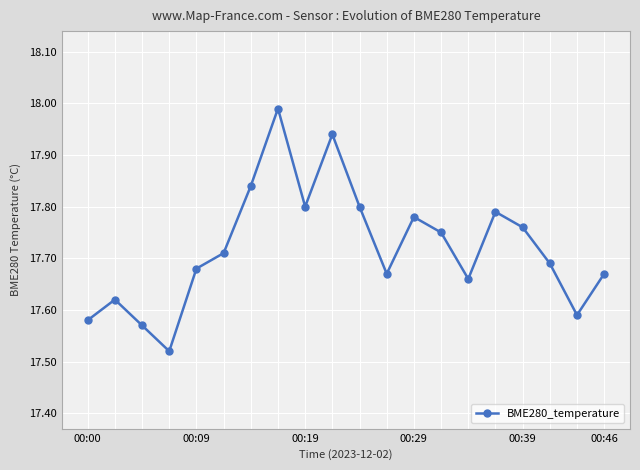

How many points are lower than both their immediate neighbors (excluding endpoints)?

5